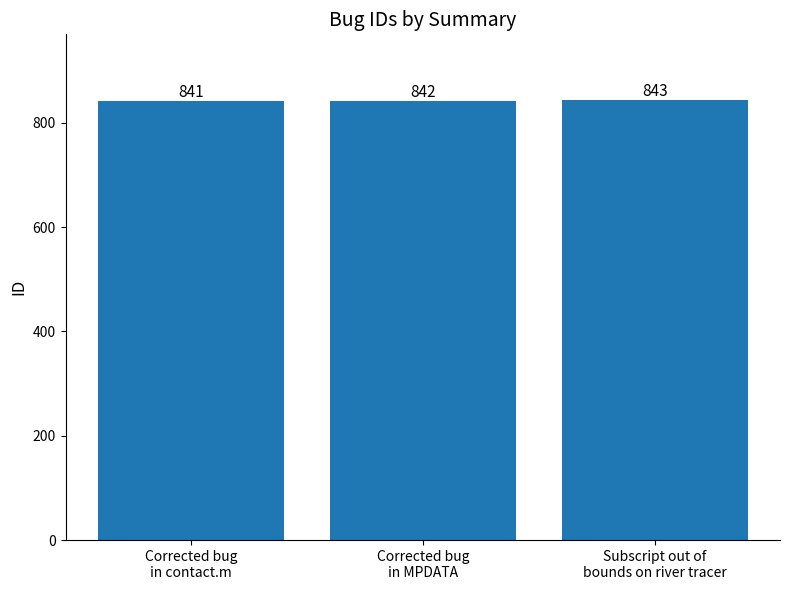

True or false: the data shows 842 at Corrected bug
in MPDATA.

True